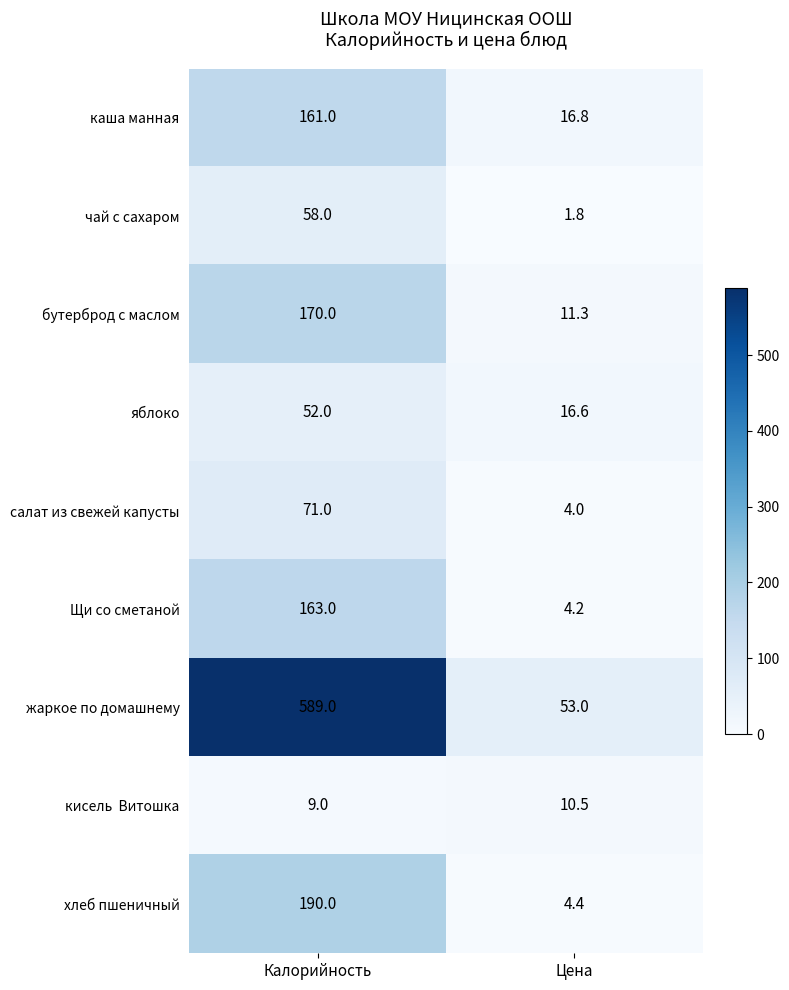

Which series changed the most between Калорийность and Цена?

жаркое по домашнему